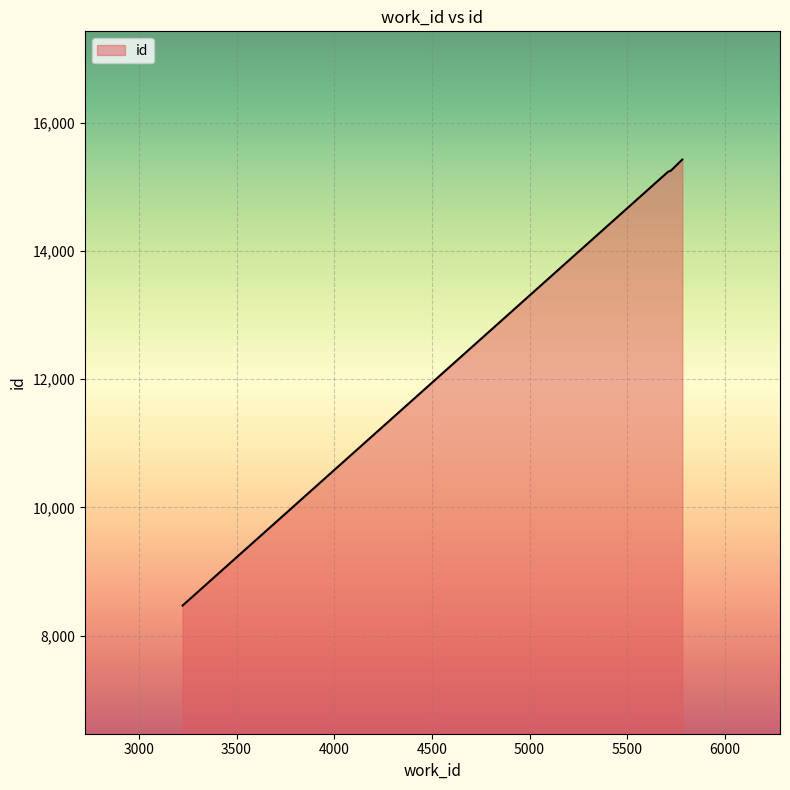

What is the maximum value shown in the chart?

15428